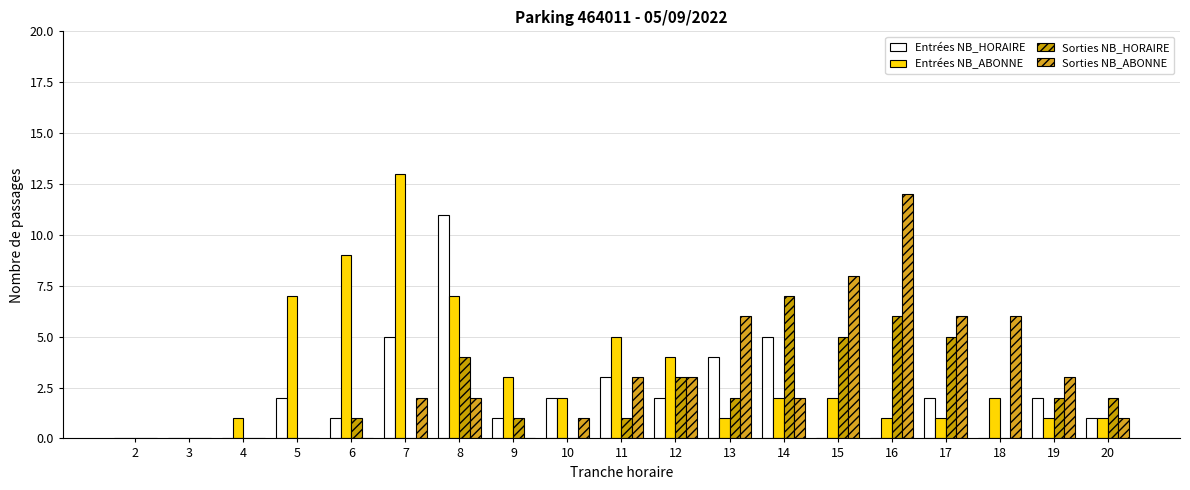

Count the number of categories in the chart.

19